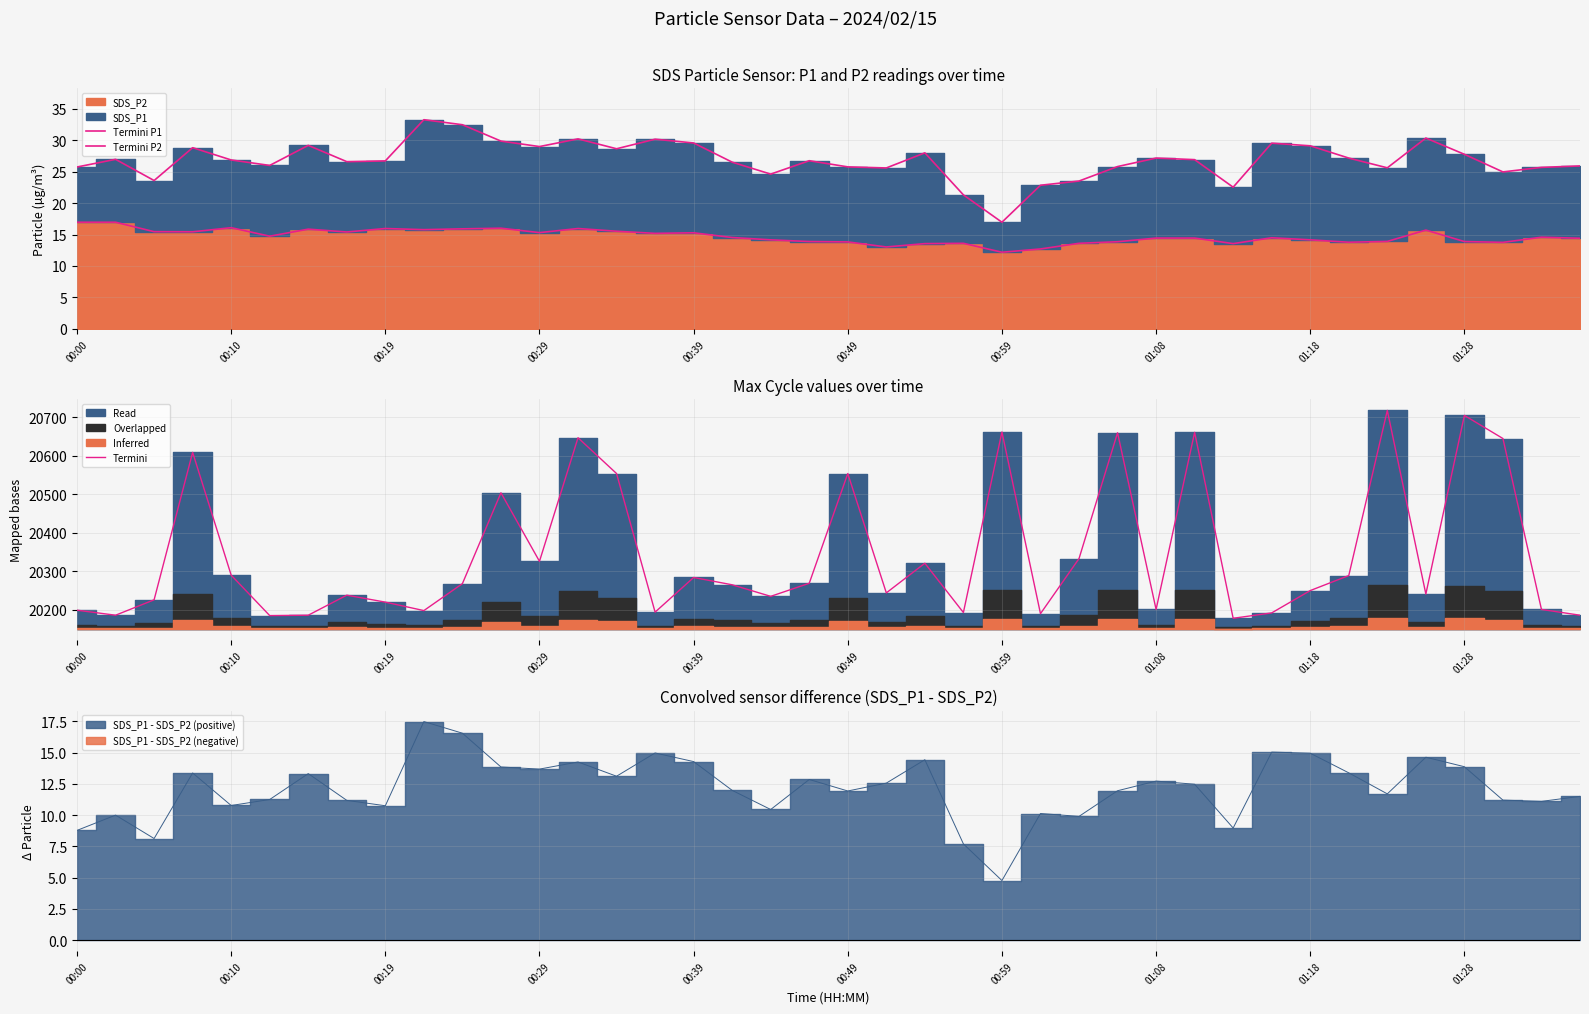

True or false: Termini P2 and Termini intersect in this chart.

False